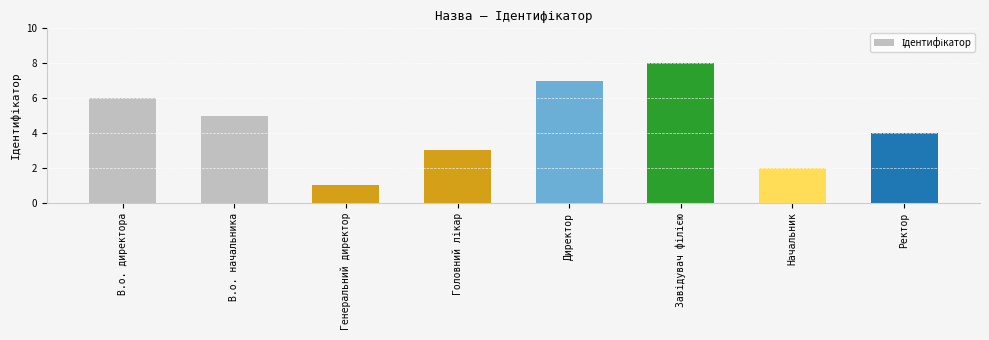

What is the label of the 7th bar from the left?

Начальник